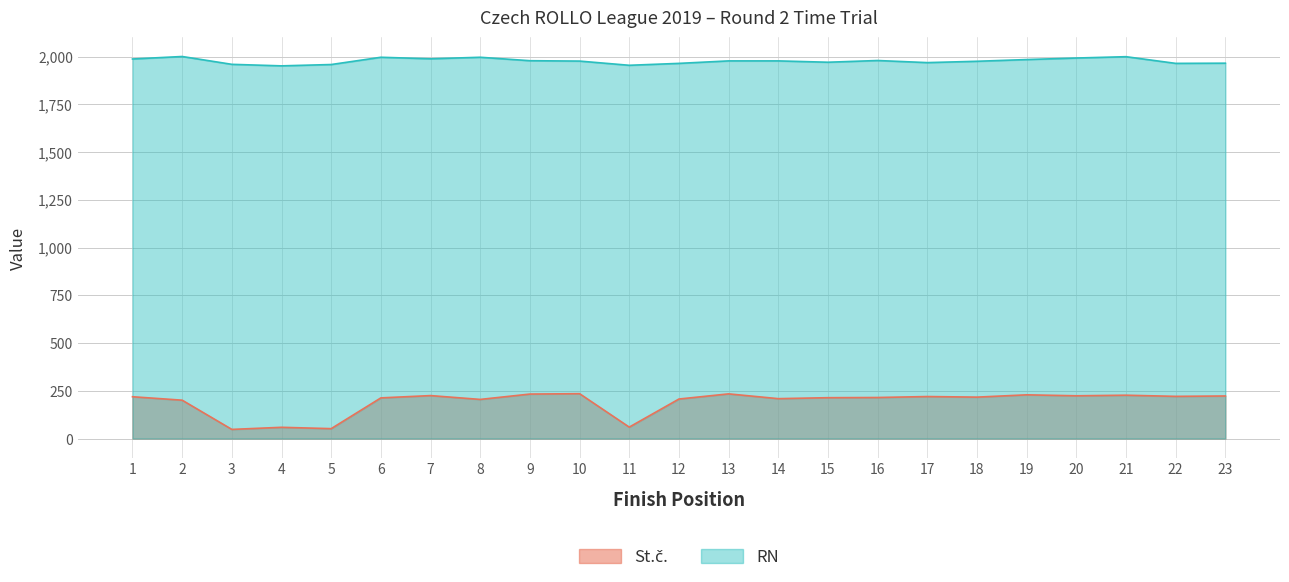

List the series in order of their overall mean, lowest first.

St.č., RN